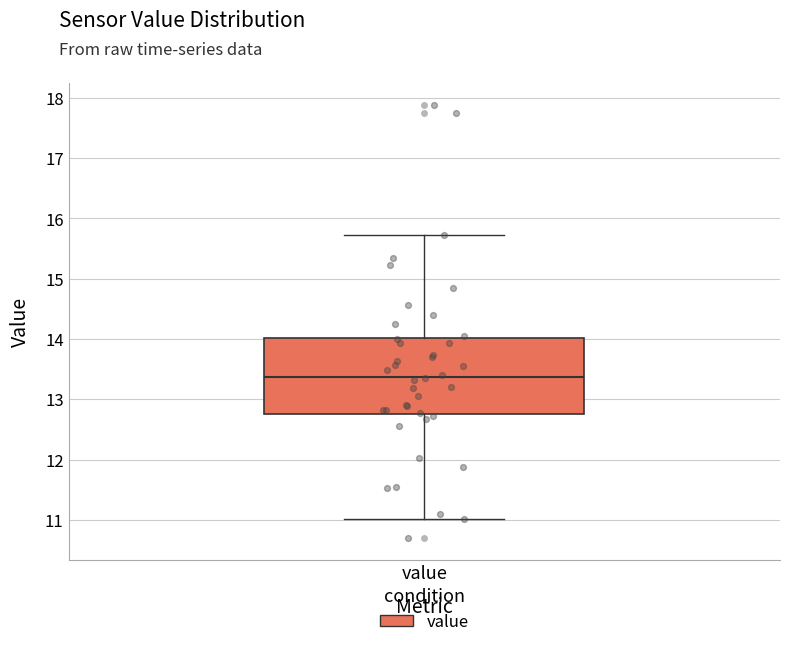

Where does the lower whisker of the box for value end on the y-axis? The values are not printed on the chart, so give them approximately, as read against the axis.

11.0